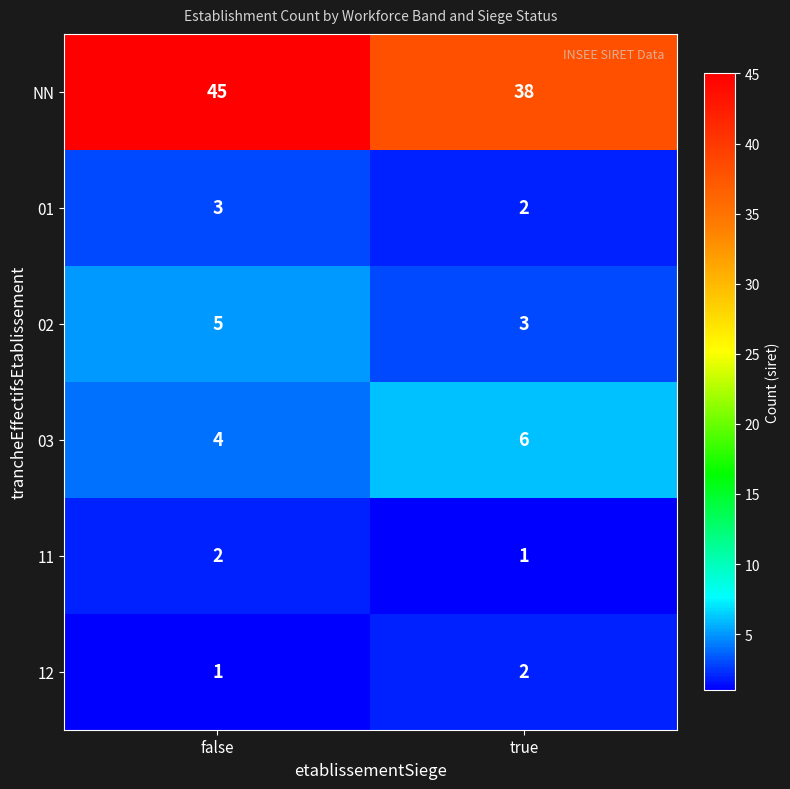

What is the sum of all 03 values?

10